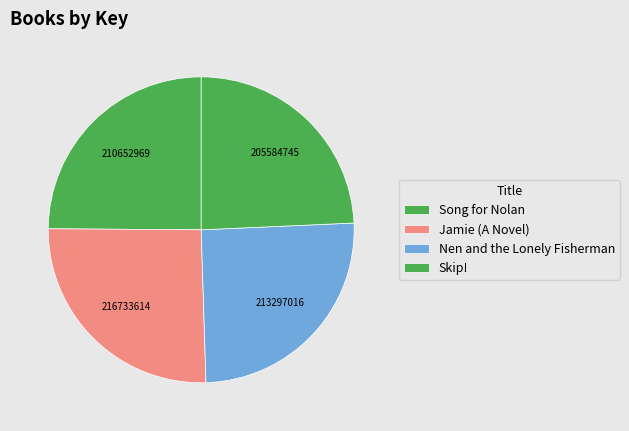

Rank the categories by value from highest to lowest.

Jamie (A Novel), Nen and the Lonely Fisherman, Song for Nolan, Skip!